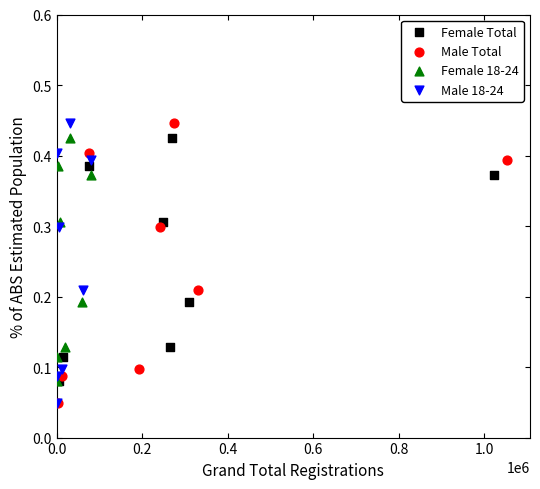

What are all the series names shown in the legend?

Female Total, Male Total, Female 18-24, Male 18-24